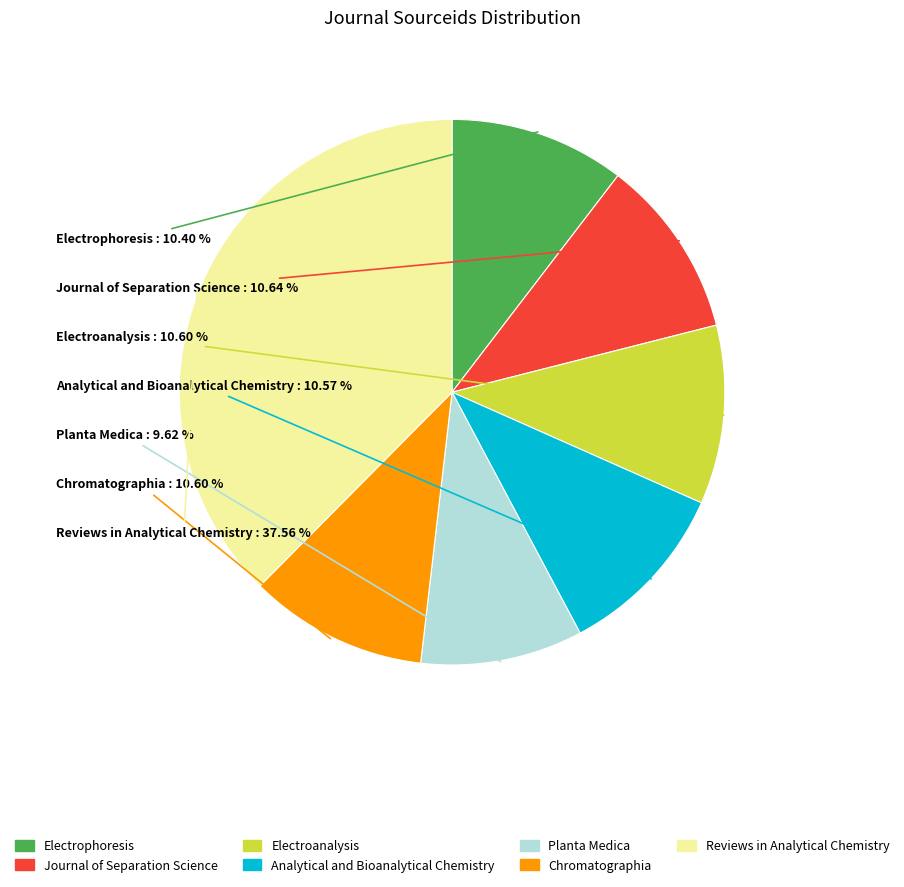

Is Reviews in Analytical Chemistry the majority of the pie?

No